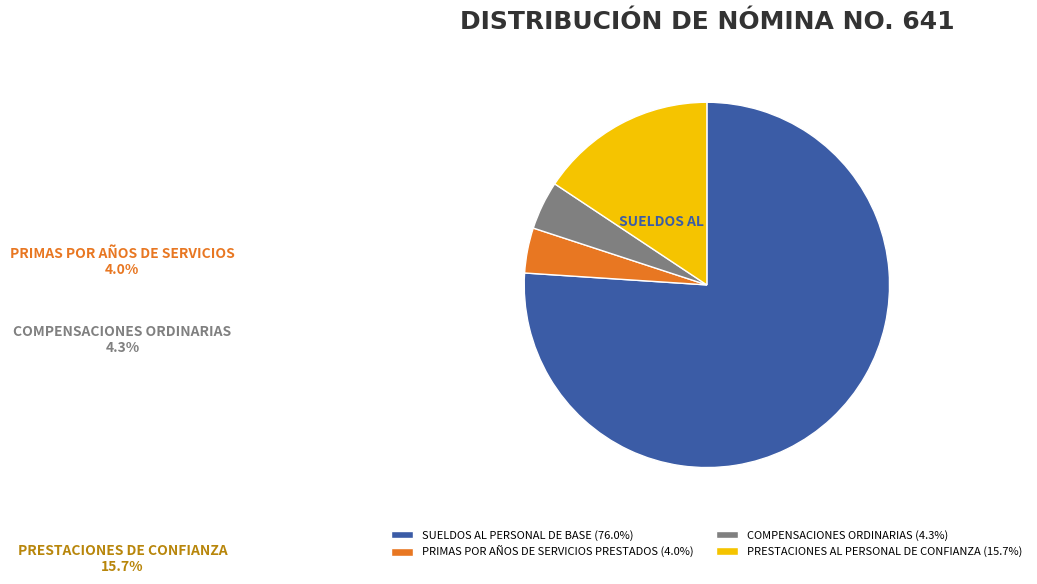

Which has a higher value, PRESTACIONES AL PERSONAL DE CONFIANZA or SUELDOS AL PERSONAL DE BASE?

SUELDOS AL PERSONAL DE BASE